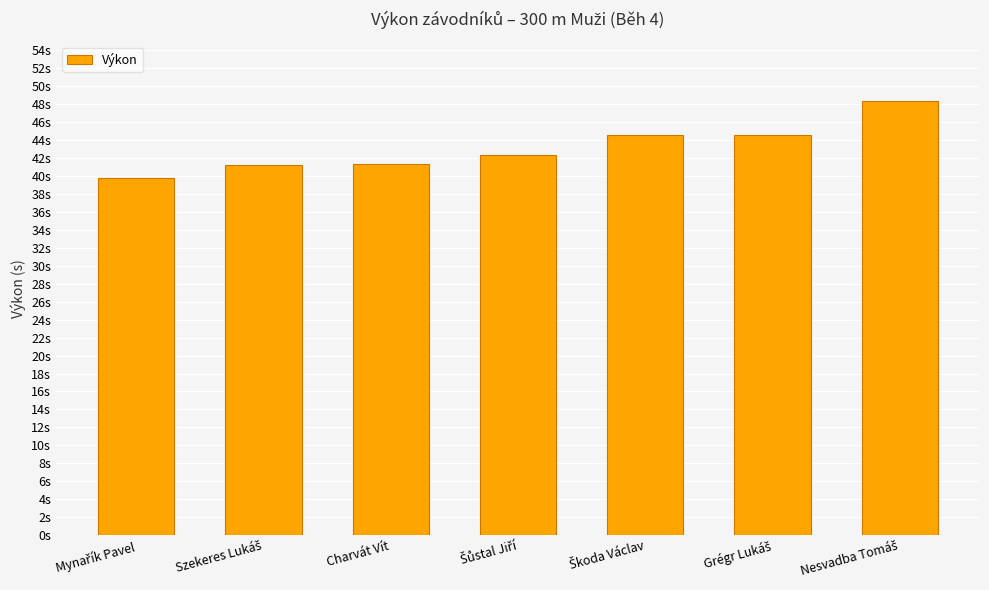

What is the difference between the values at Szekeres Lukáš and Nesvadba Tomáš?

7.1